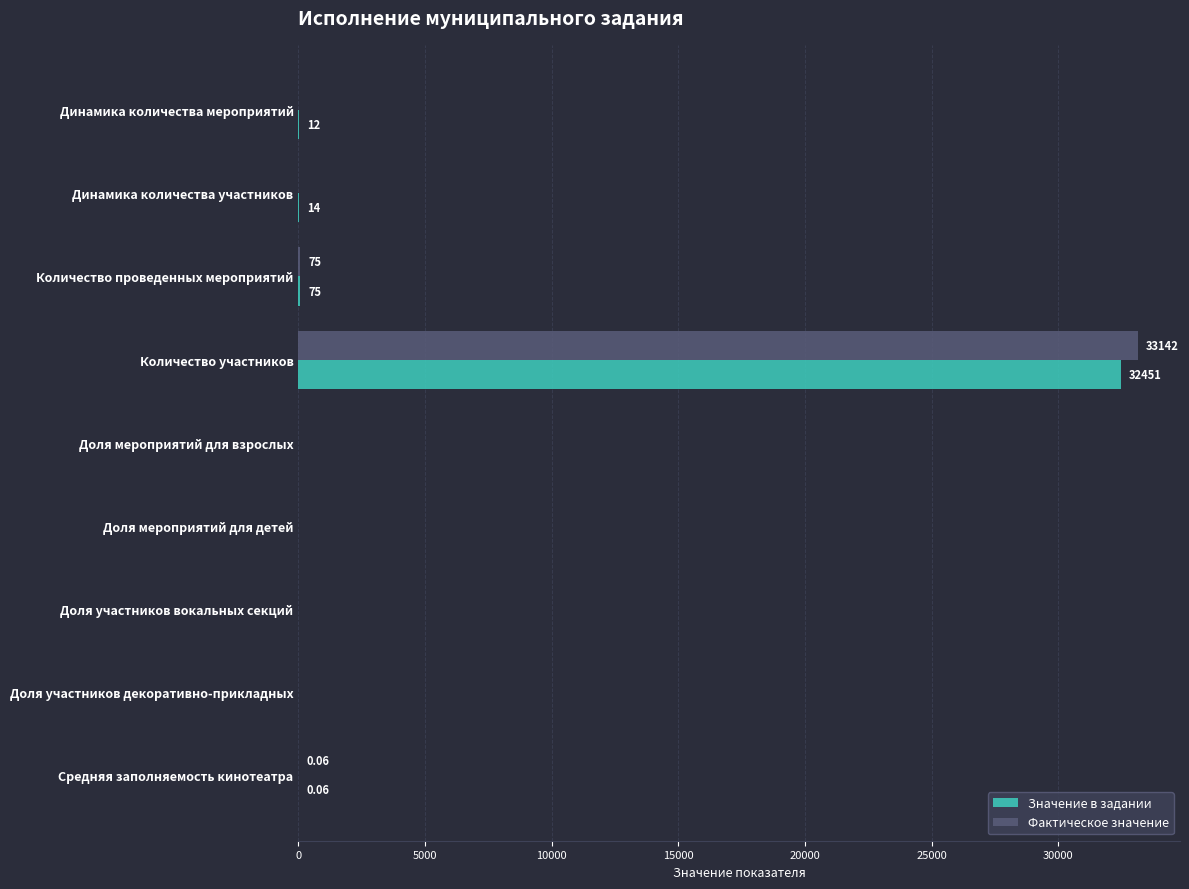

At which label does Фактическое значение reach its peak?

Количество участников